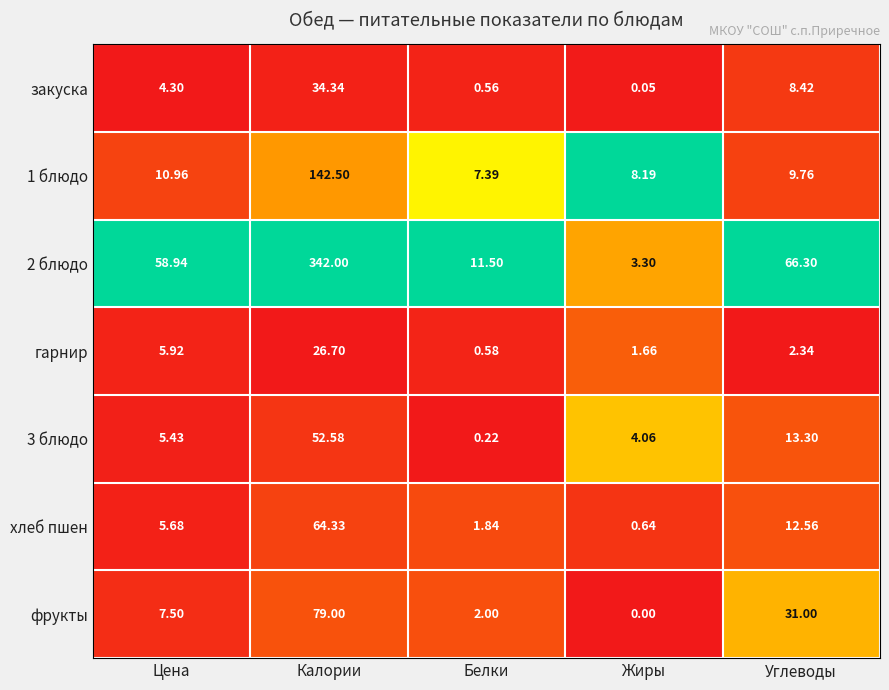

At which label does фрукты first exceed 7?

Цена